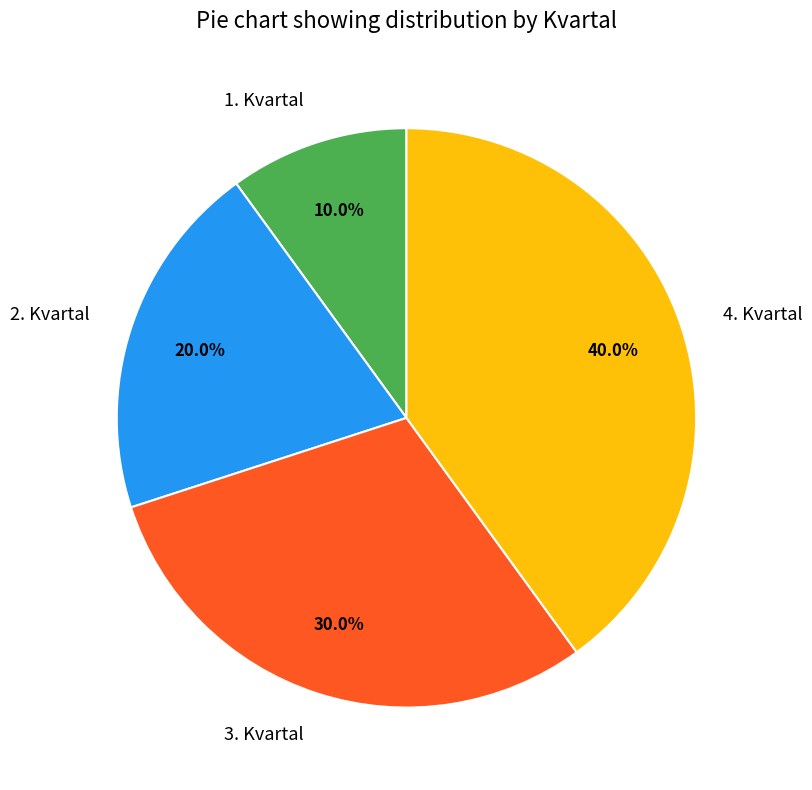

Rank the categories by value from lowest to highest.

1. Kvartal, 2. Kvartal, 3. Kvartal, 4. Kvartal